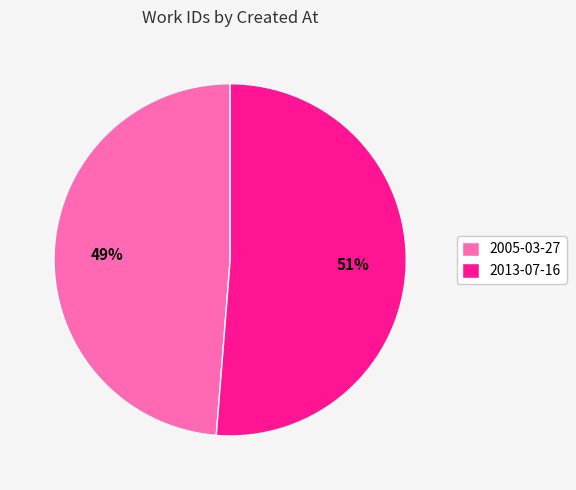

Does 2013-07-16 represent more than half of the total?

Yes